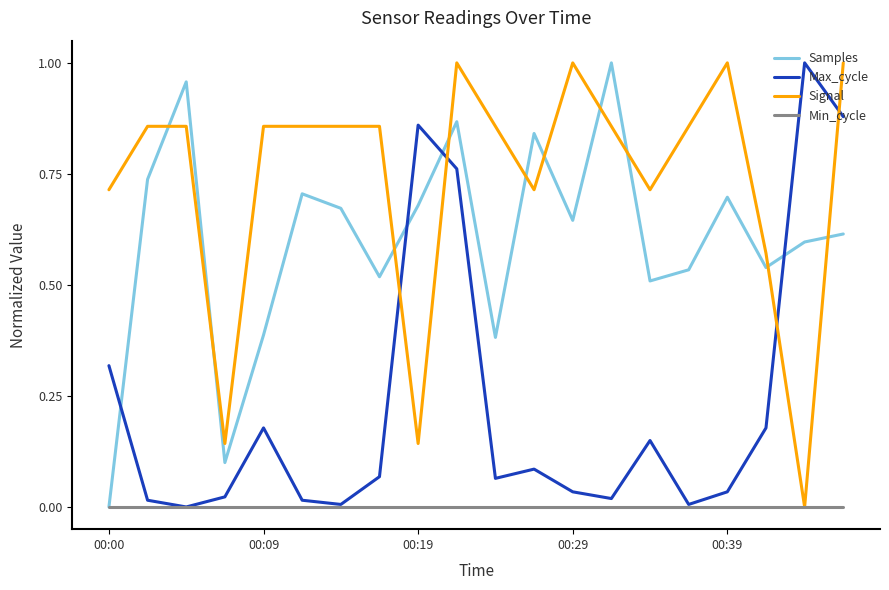

Which series has the largest total across all categories?

Signal